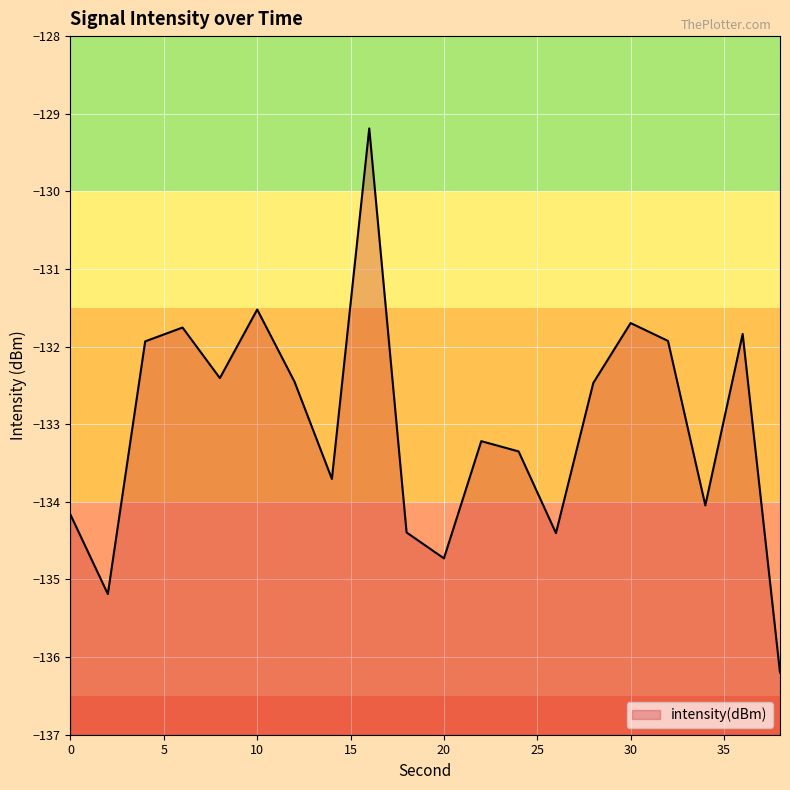

Between 14 and 22, which is larger?

22